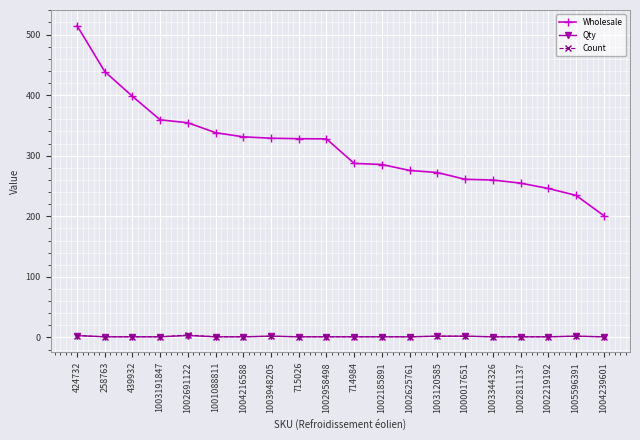

What is the total value across all series at 1001088811?

340.0